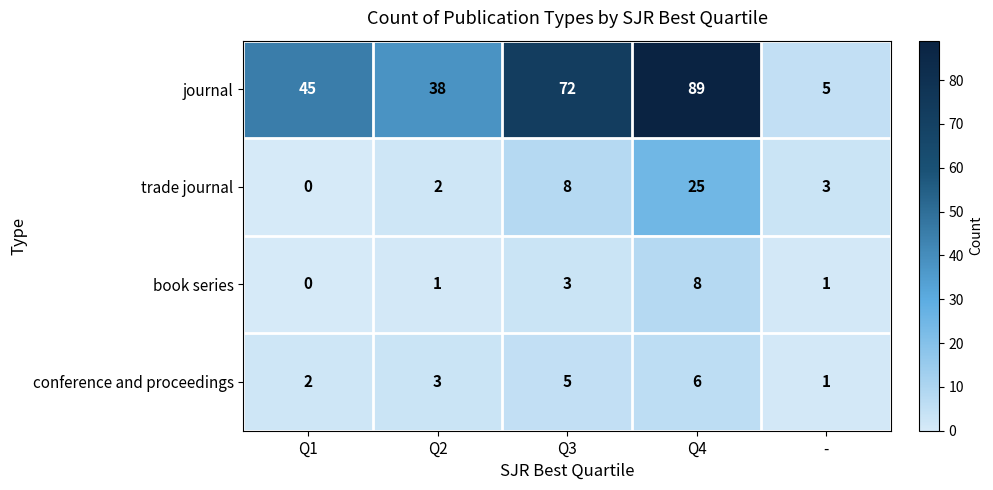

True or false: conference and proceedings has a value of 1 at Q1.

False